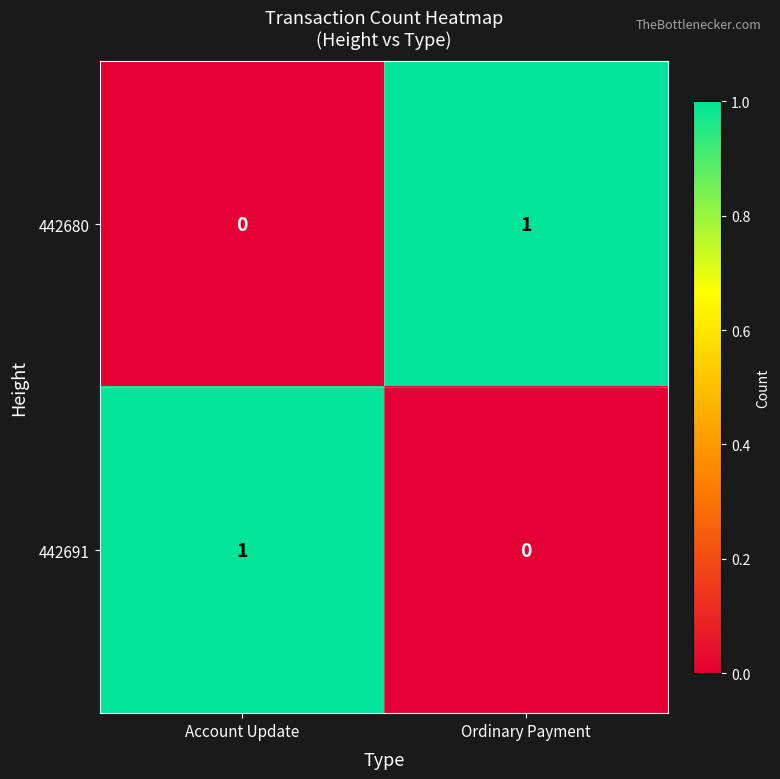

True or false: 442691 has a value of -1 at Ordinary Payment.

False